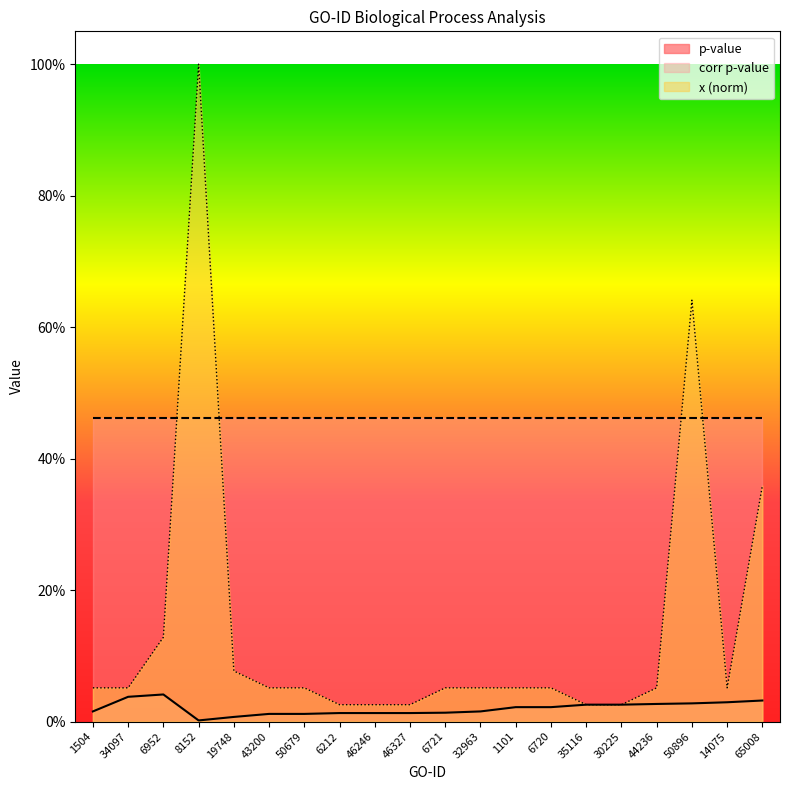

Rank the categories by value from highest to lowest.

6952, 34097, 65008, 14075, 50896, 44236, 35116, 30225, 1101, 6720, 1504, 32963, 6721, 6212, 46246, 46327, 43200, 50679, 19748, 8152